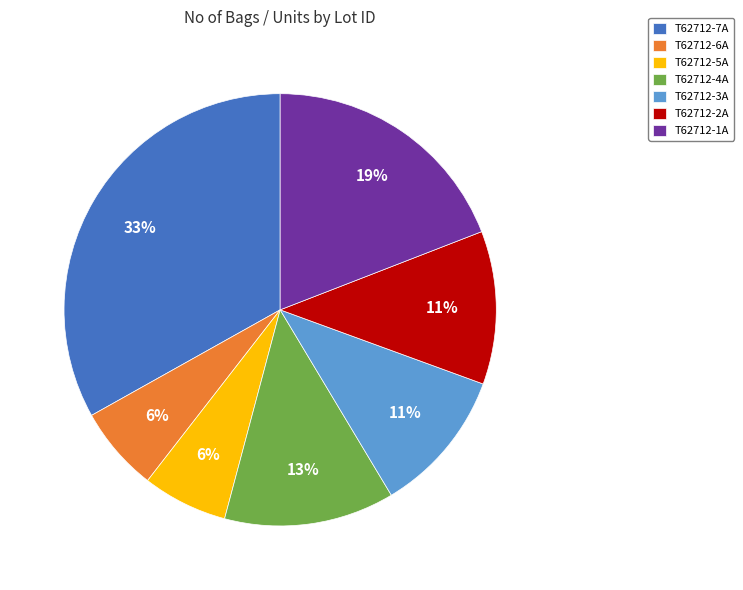

True or false: T62712-5A accounts for 1% of the total.

False